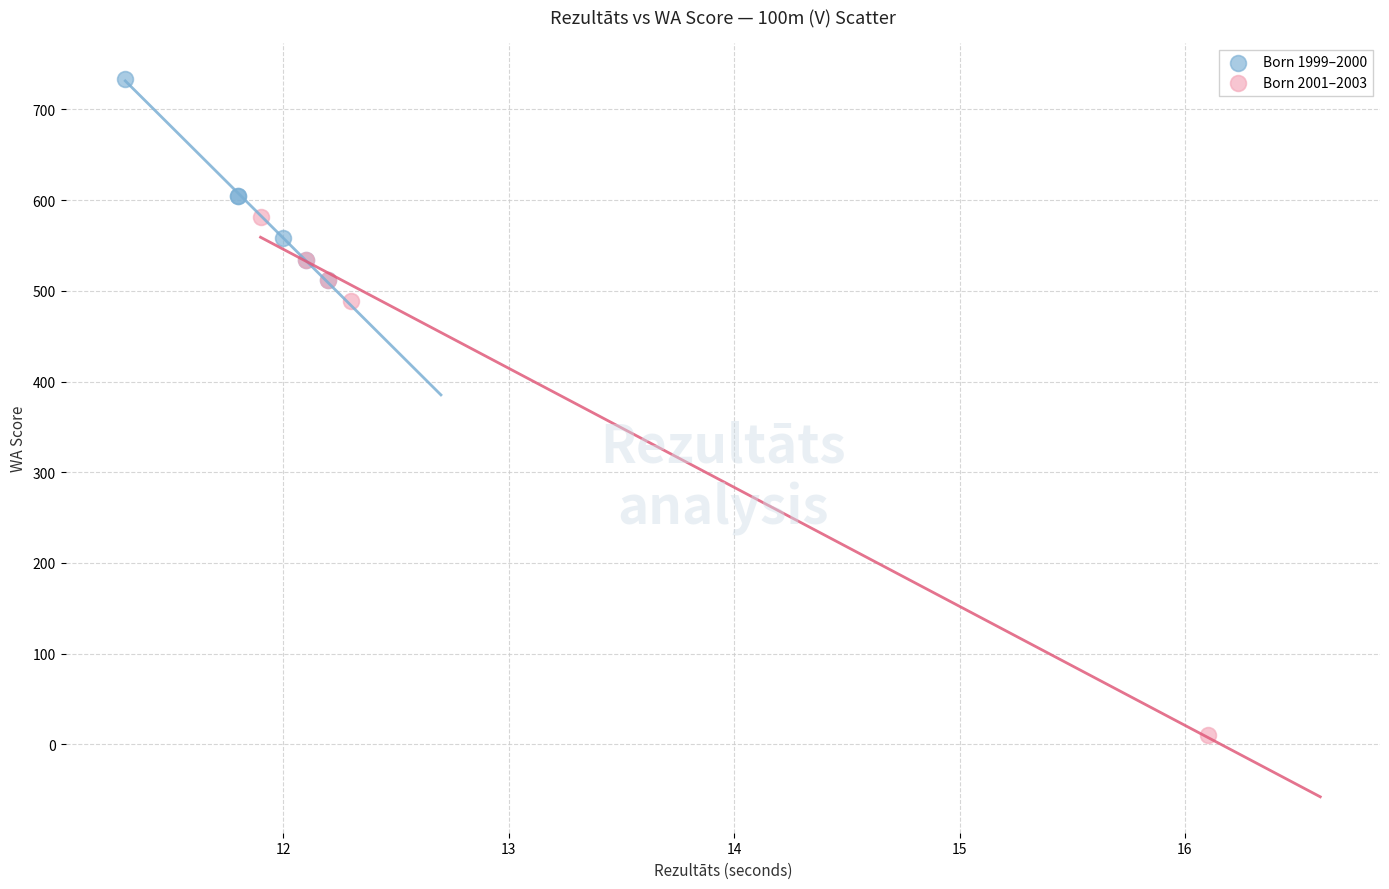

Which series has the largest Y range (max minus min)?

Born 2001–2003